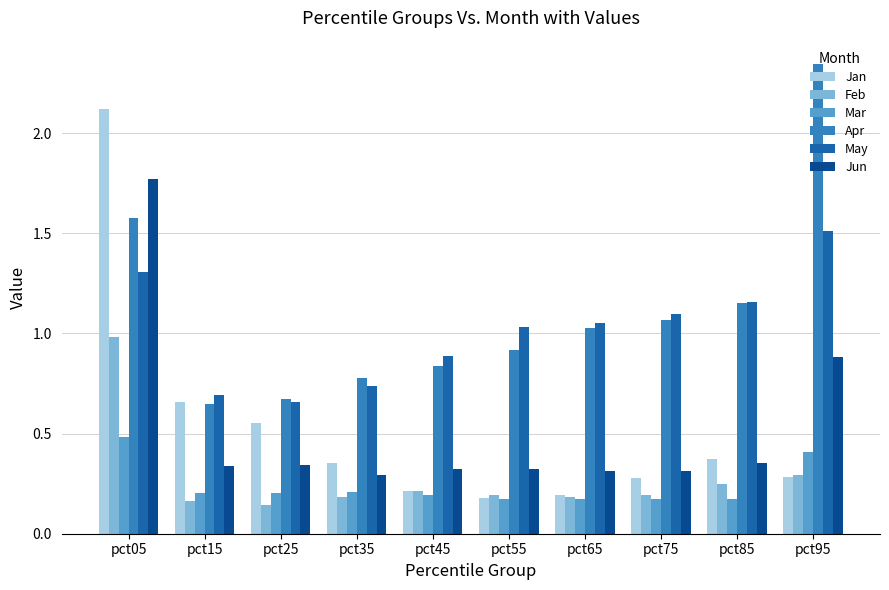

The Feb series shows 0.0 at pct75. True or false?

False